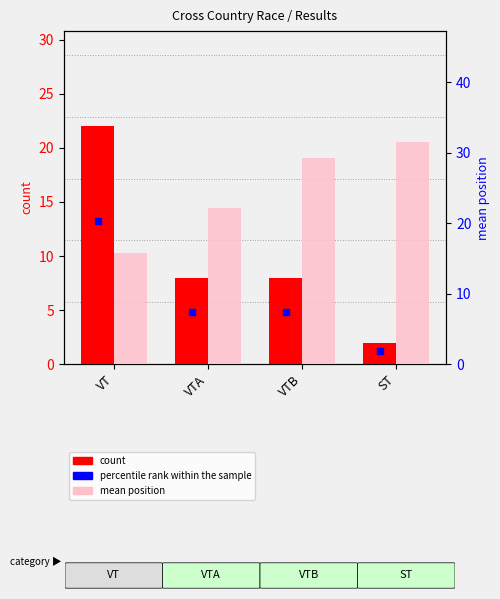

Which series has the widest spread of Y values?

count